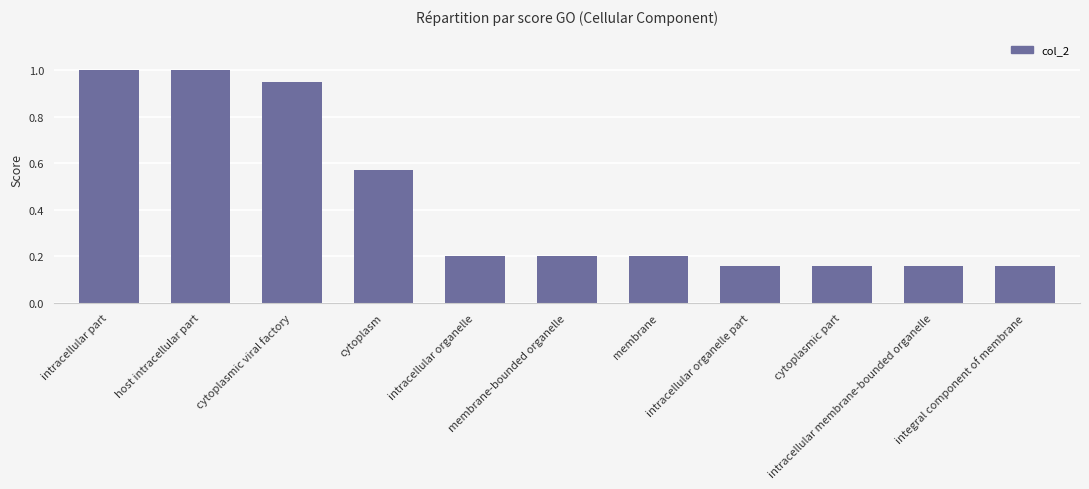

What is the label of the 6th bar from the right?

membrane-bounded organelle